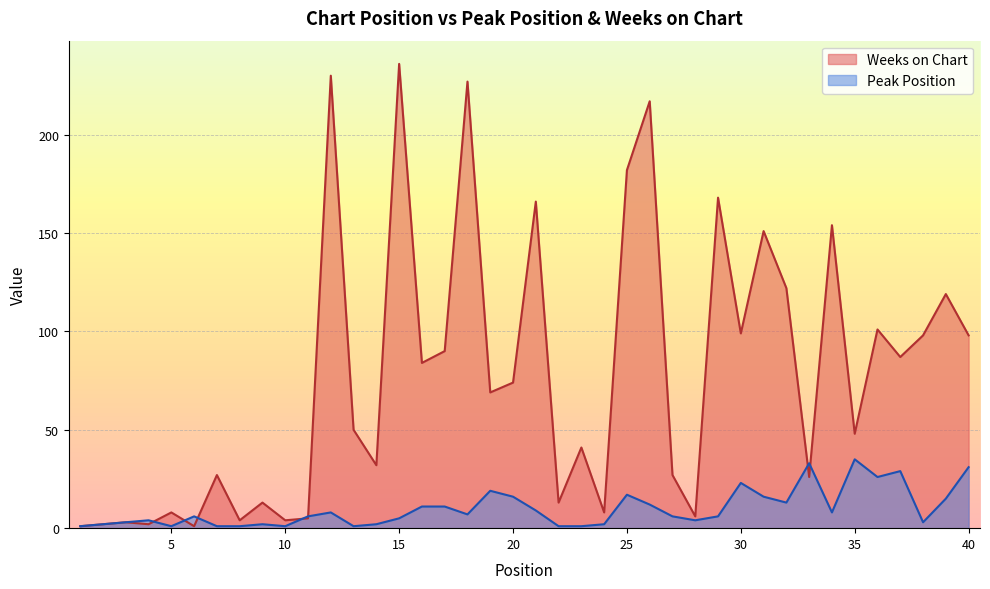

Between which two adjacent categories do Weeks on Chart and Peak Position first intersect?

4 and 5